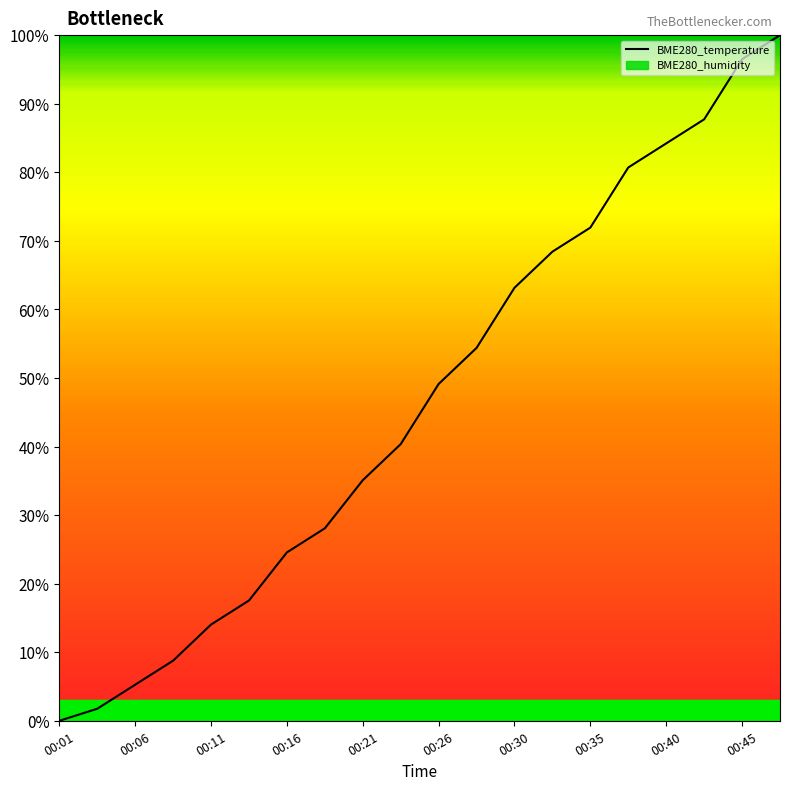

Which has a higher value, 00:45 or 00:16?

00:45